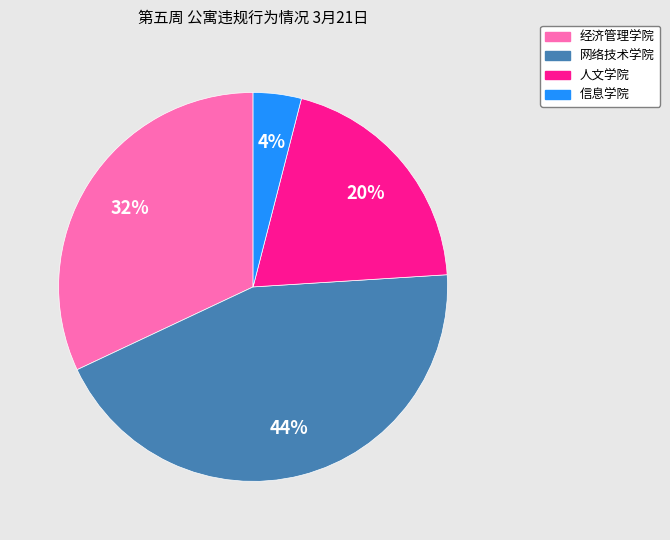

Which slice is the smallest?

信息学院